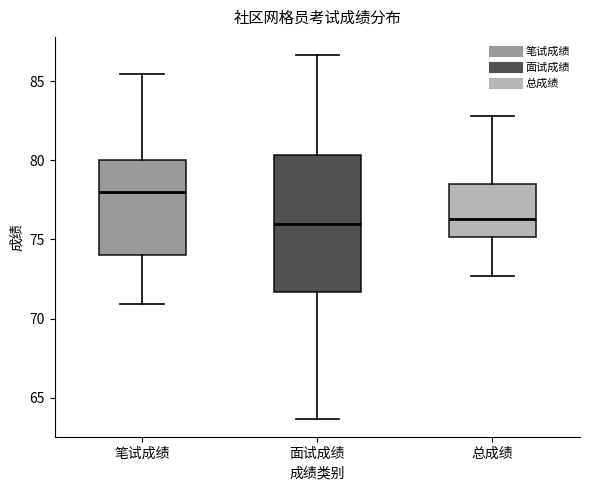

Reading left to right, read every box against the y-axis: the position of its median line, the range the box covers, and the ends of its whiskers. The values are not printed on the chart, so give them approximately, as read against the axis.

笔试成绩: median 78.0, box 74.0 to 80.0, whiskers 71.0 to 85.5
面试成绩: median 76.0, box 71.5 to 80.5, whiskers 63.5 to 86.5
总成绩: median 76.5, box 75.0 to 78.5, whiskers 72.5 to 83.0